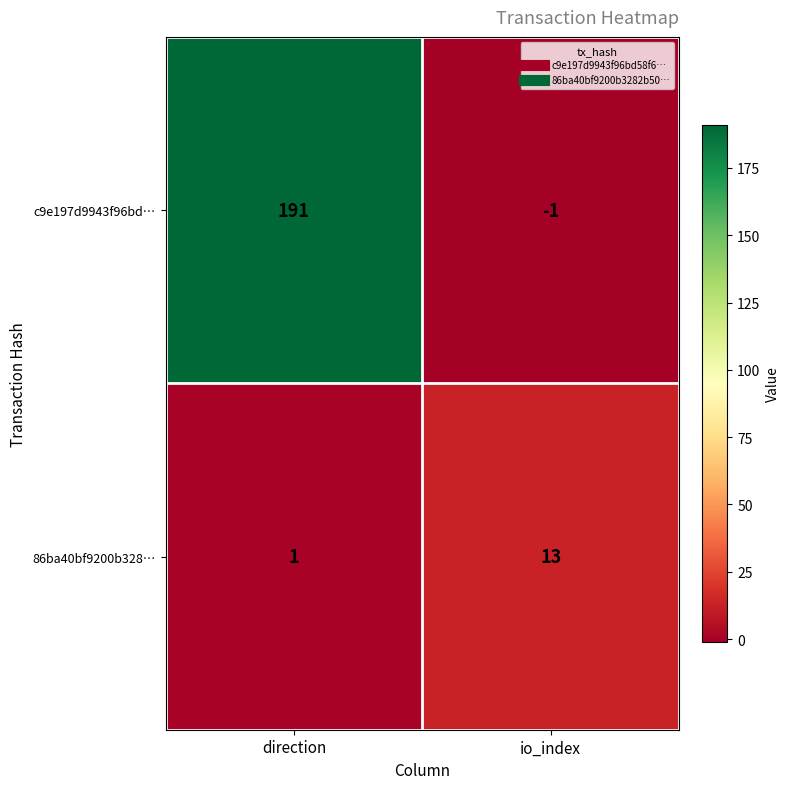

Between direction and io_index, which series saw the biggest shift?

c9e197d9943f96bd…